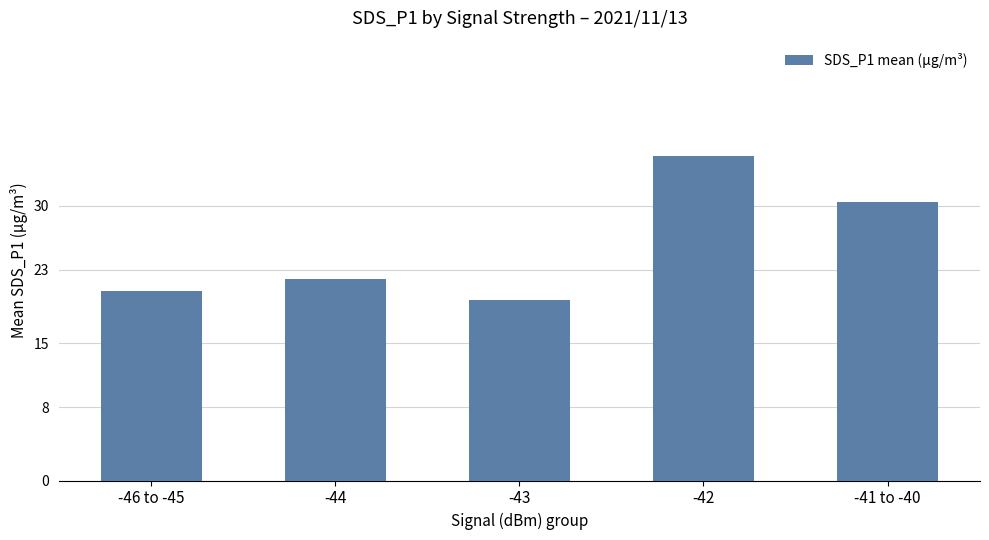

What is the label of the 2nd bar from the right?

-42